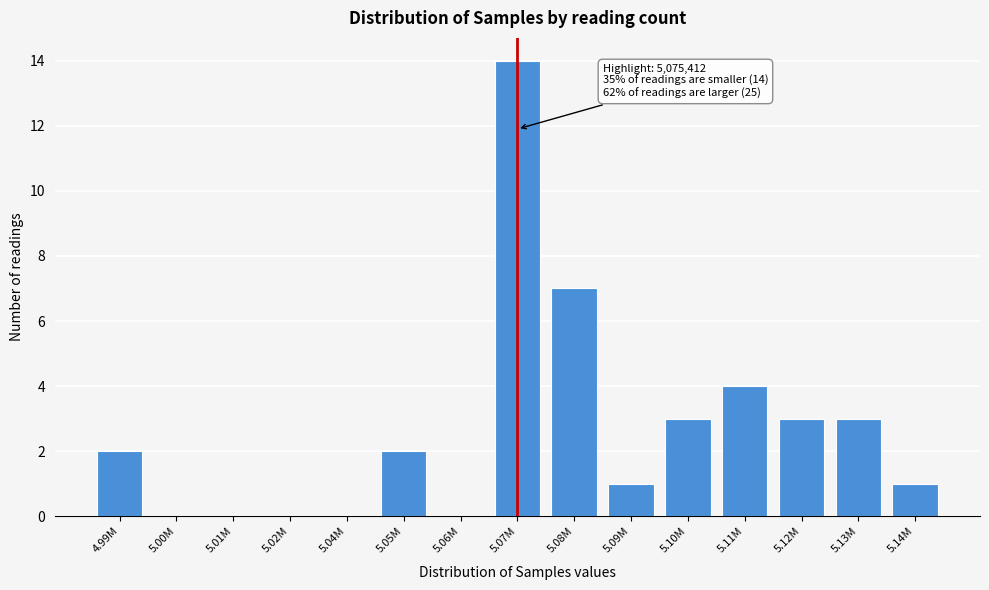

Reading left to right, list all the values displayed in this chart.

4.99M=2	5.00M=0	5.01M=0	5.02M=0	5.04M=0	5.05M=2	5.06M=0	5.07M=14	5.08M=7	5.09M=1	5.10M=3	5.11M=4	5.12M=3	5.13M=3	5.14M=1